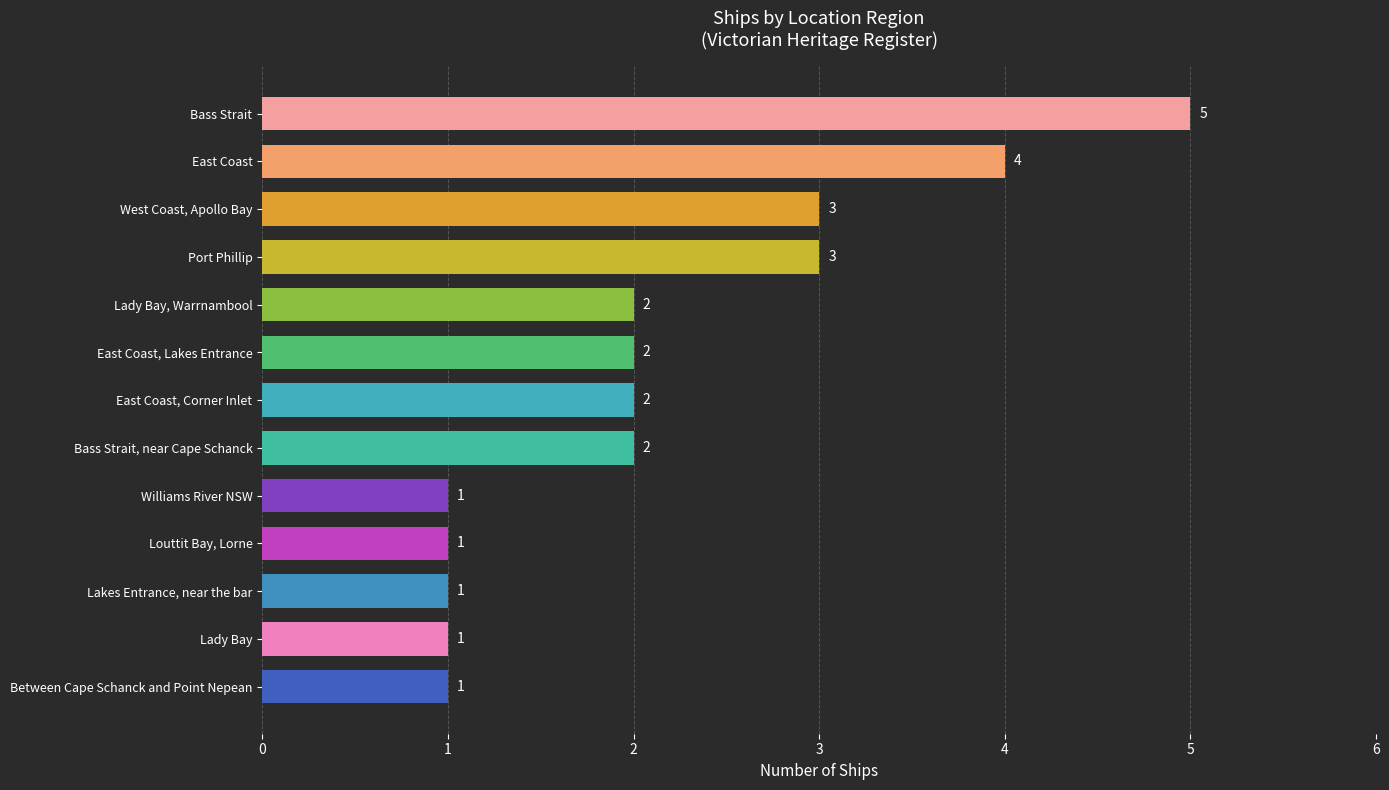

How many data points are less than 2?

5